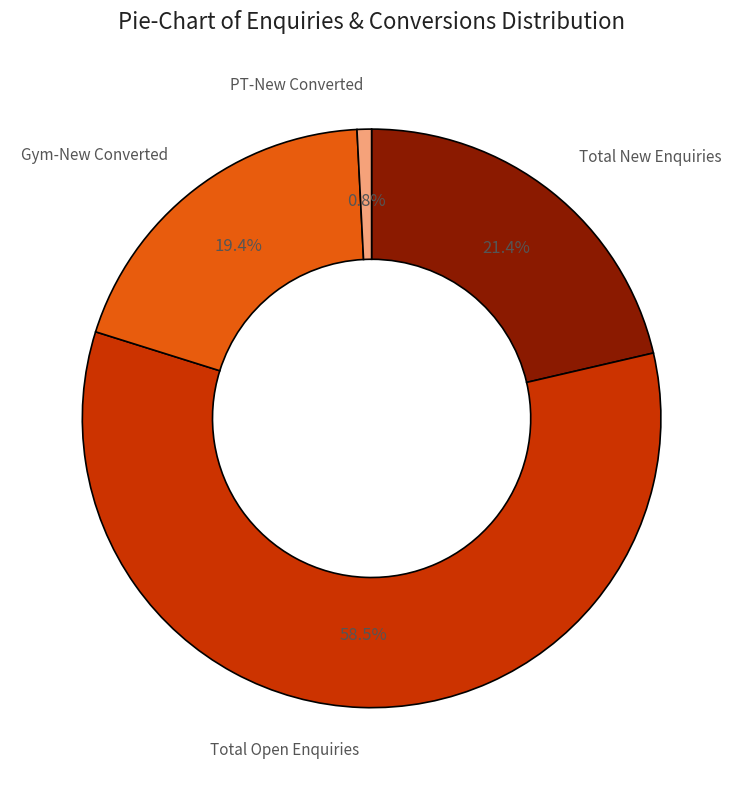

Does any single category account for the majority?

Yes